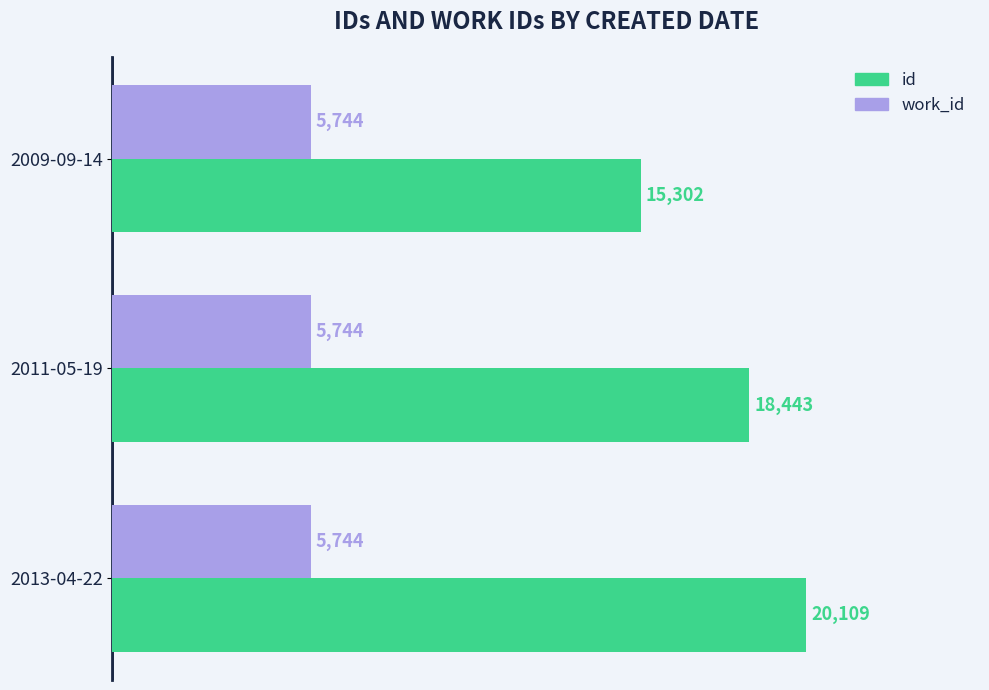

Count the id values in the range 15302 to 20109.

3